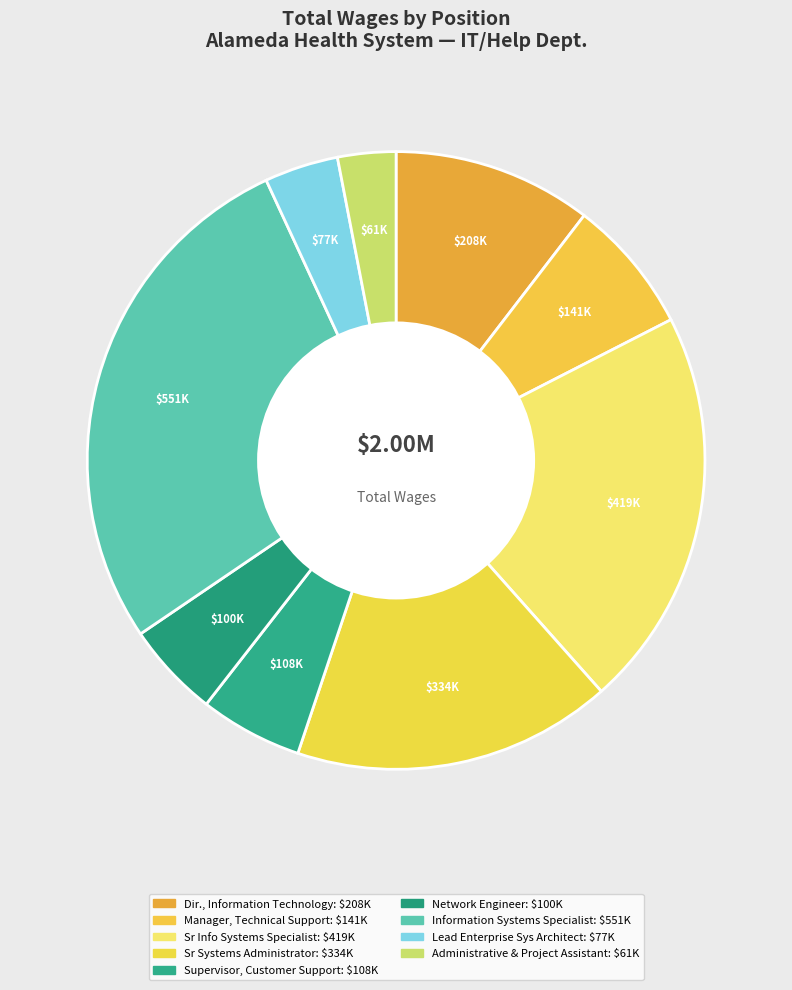

What percentage is the Supervisor, Customer Support slice, to the nearest percent?

5%